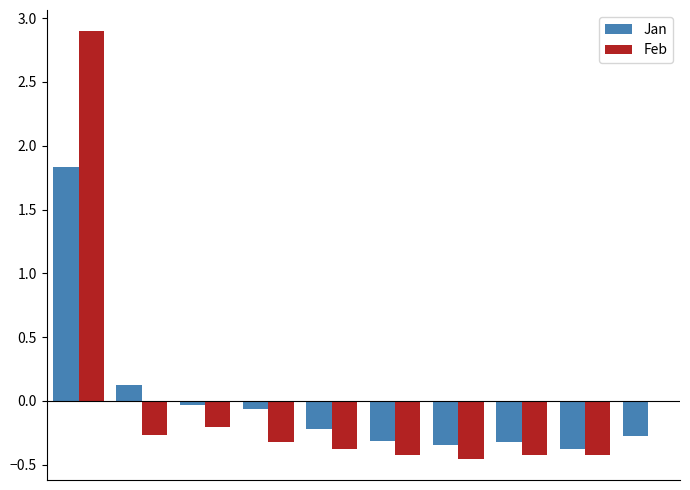

What is the maximum value shown in the chart?

2.9